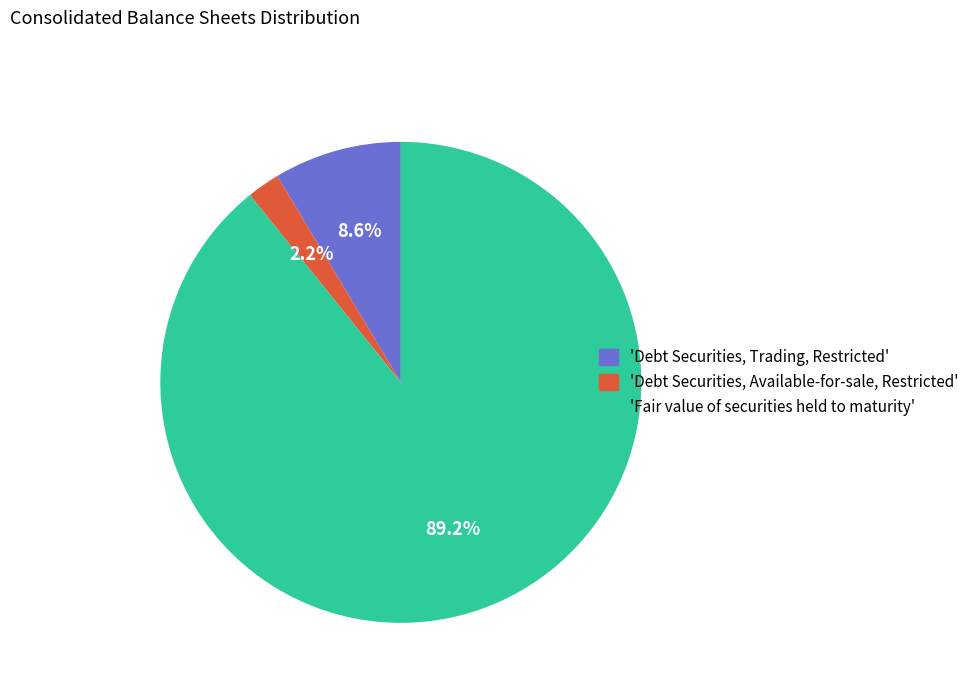

How many segments does this pie chart have?

3